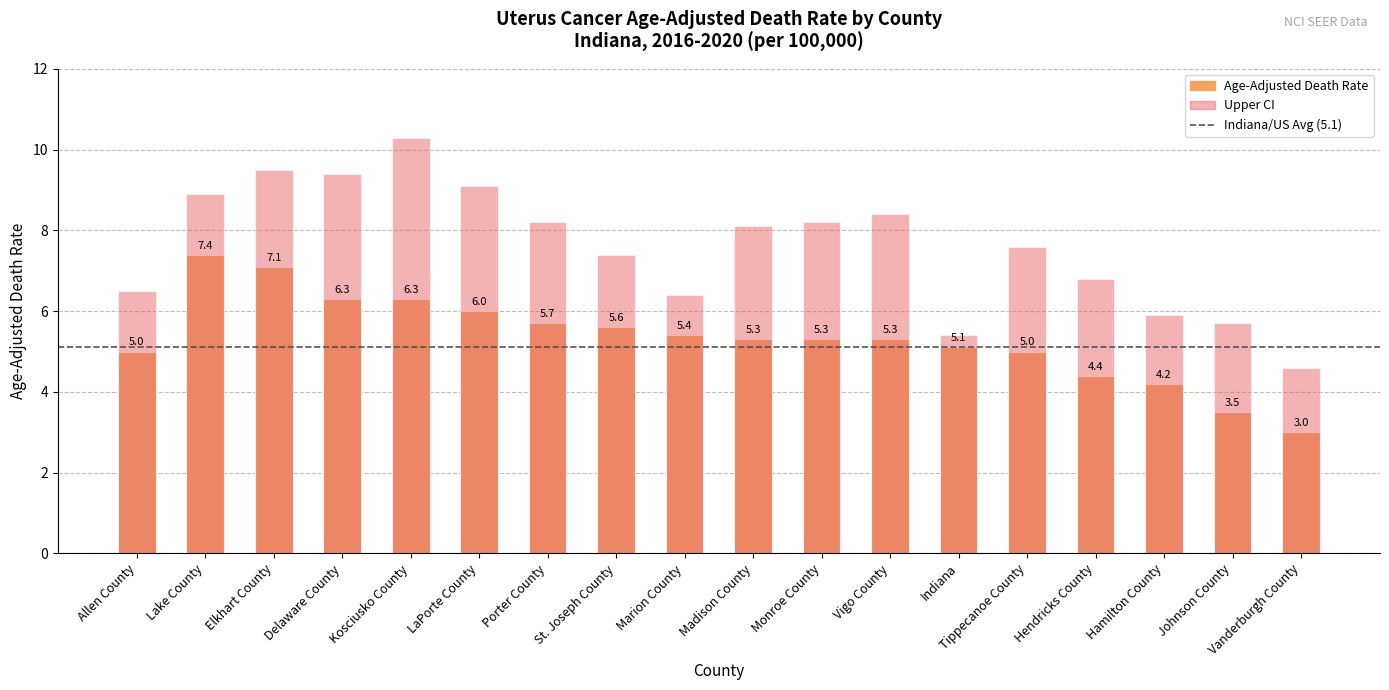

List the series in order of their overall mean, highest first.

Upper CI, Age-Adjusted Death Rate